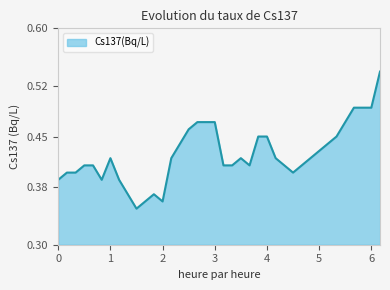

Is this an area chart (filled region under the line)?

Yes